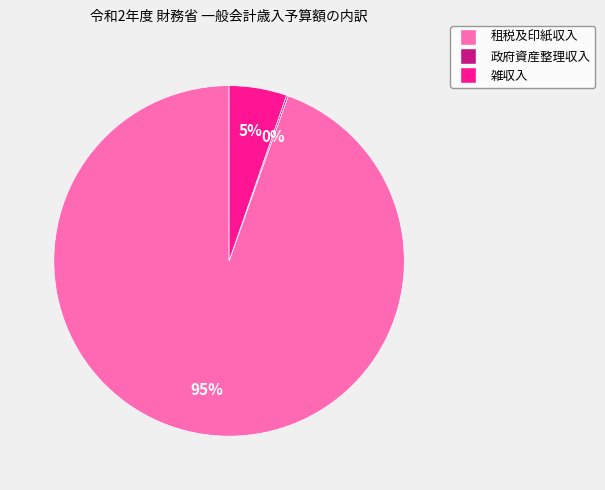

Is there any slice that represents more than half of the pie?

Yes